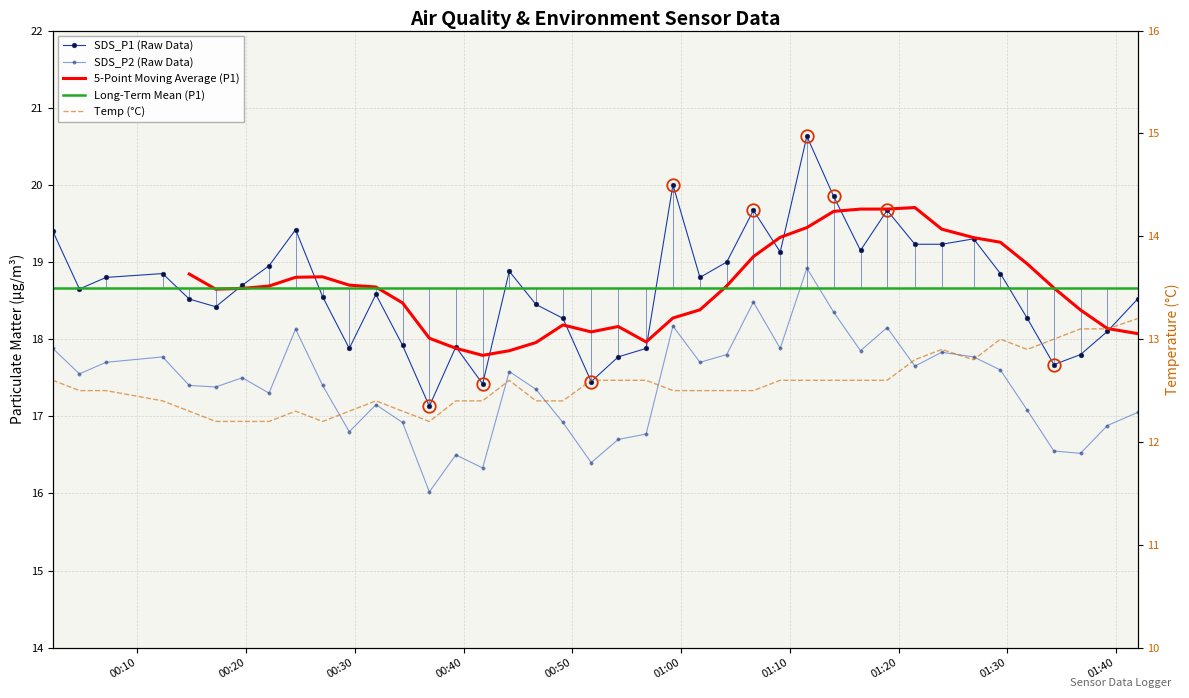

True or false: SDS_P1 and Temp cross at least once.

False